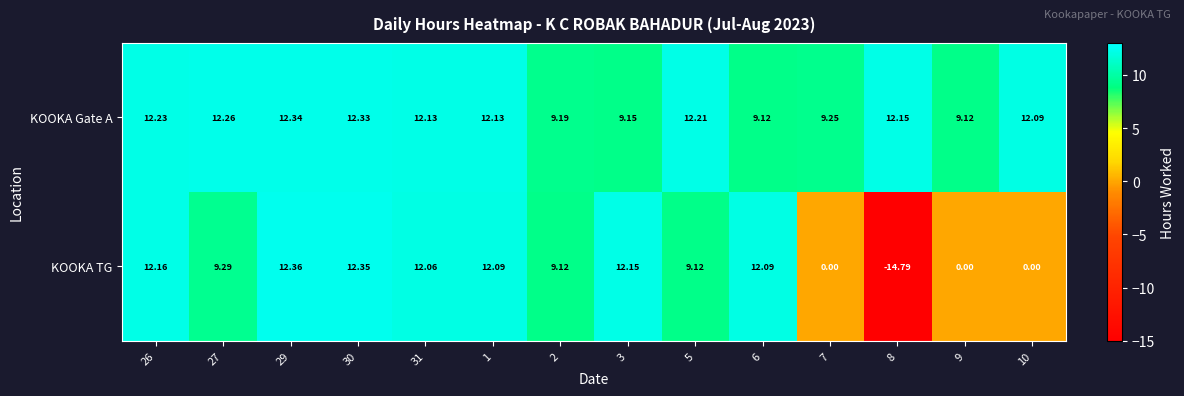

Which series has the largest total across all categories?

KOOKA Gate A